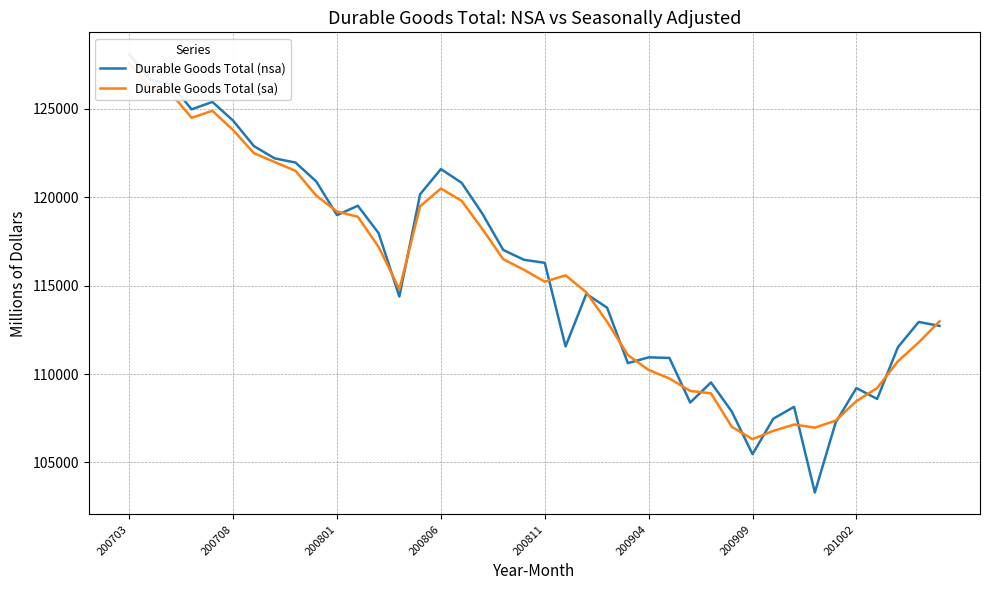

What position from the right is 28?

12